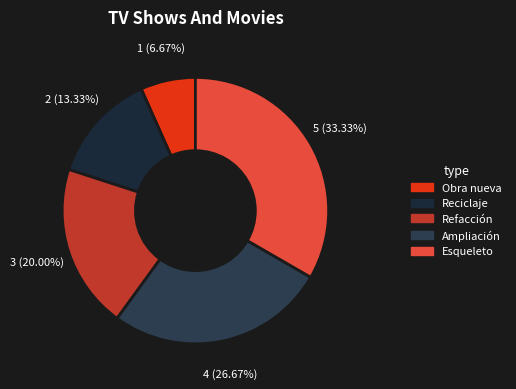

The Ampliación slice represents 27% of the pie. True or false?

True